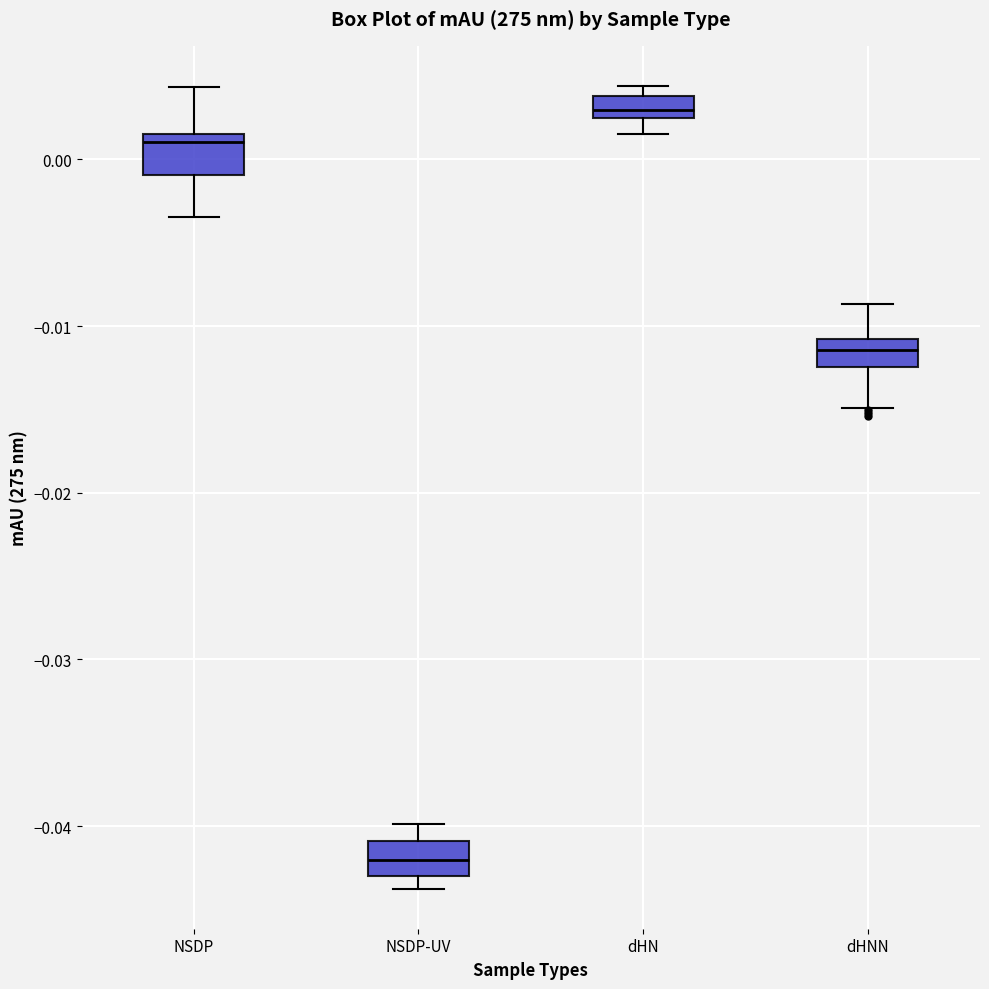

Where is the upper edge of the box for dHNN on the y-axis? The values are not printed on the chart, so give them approximately, as read against the axis.

-0.011